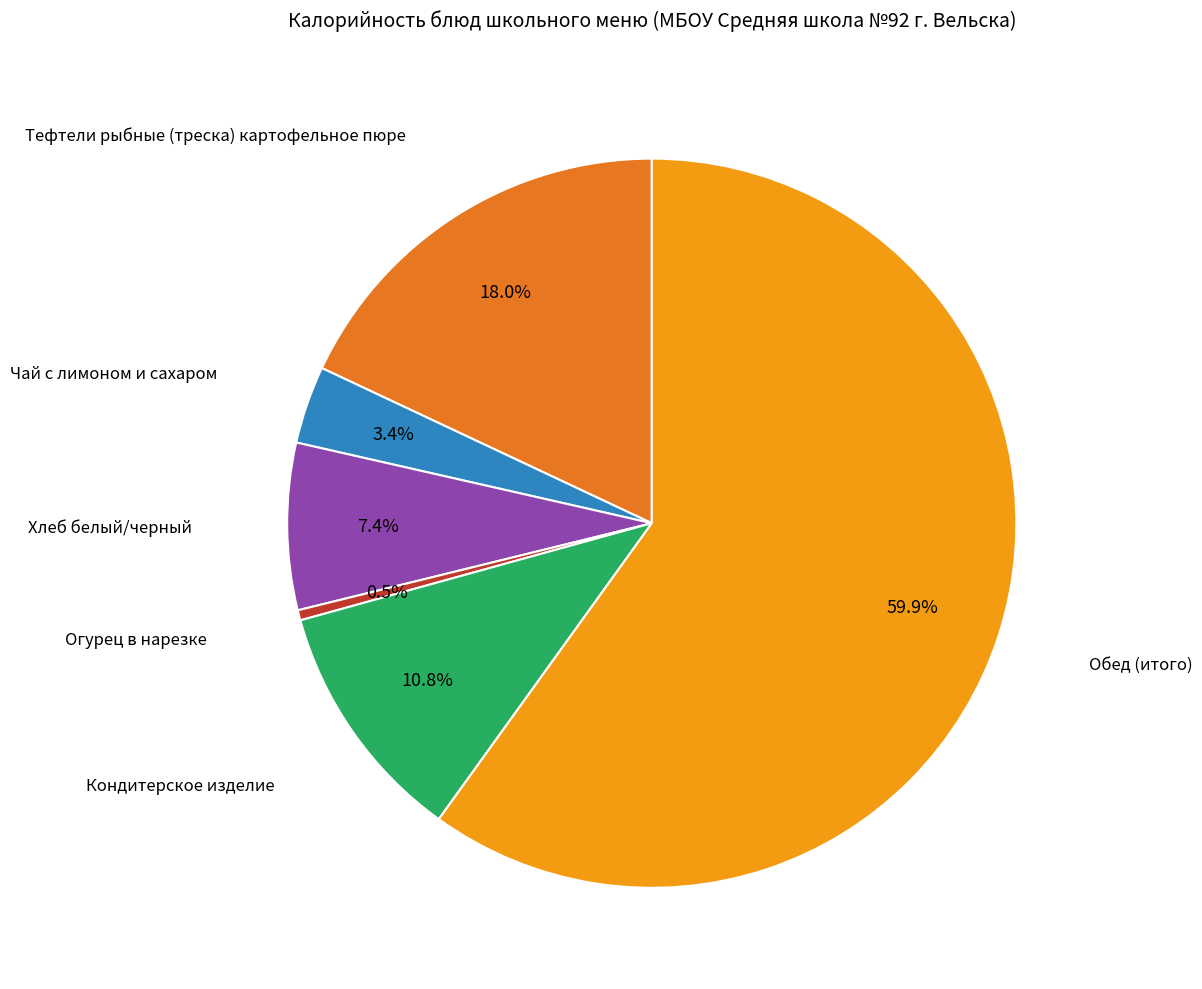

Is there any slice that represents more than half of the pie?

Yes